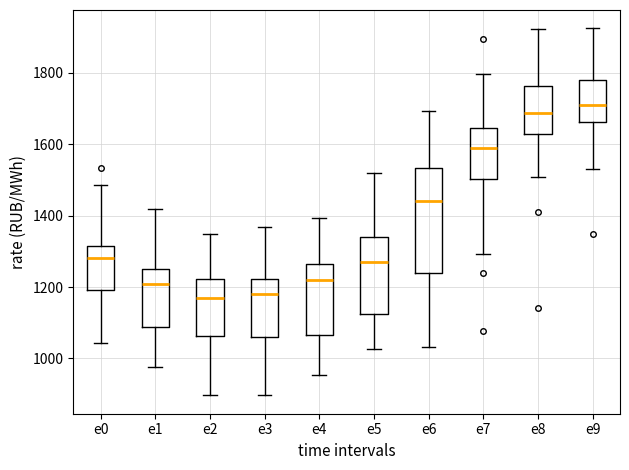

Where does the median line of the box for e3 sit on the y-axis? The values are not printed on the chart, so give them approximately, as read against the axis.

1180